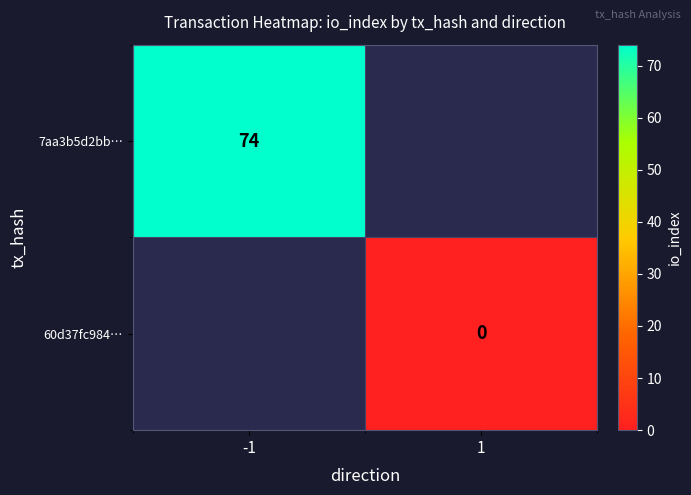

Is it true that 7aa3b5d2bb… equals 48 at -1?

False